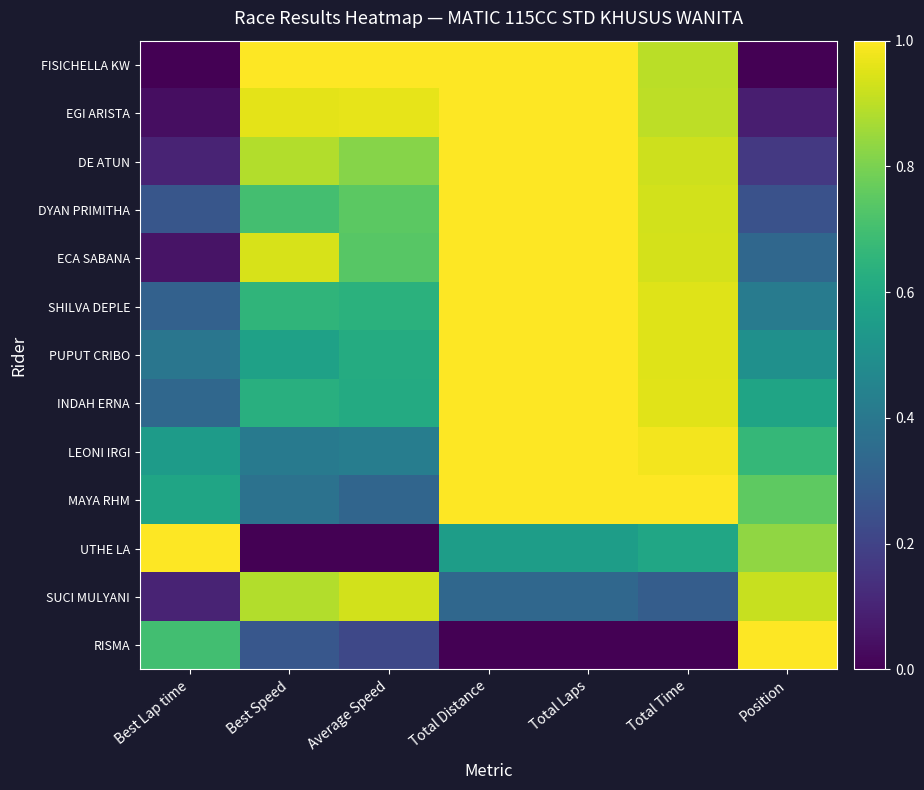

What is the total value across all series at Total Time?

10.3